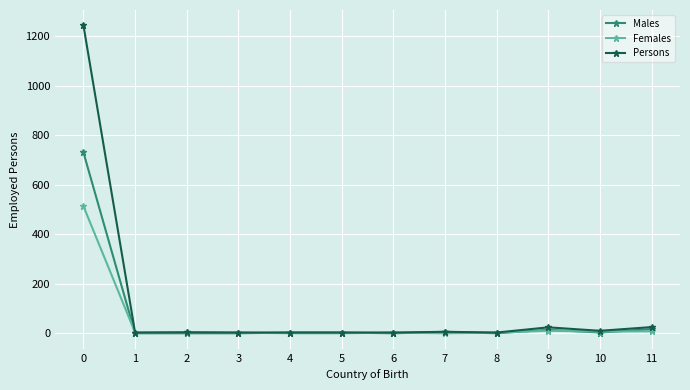

How many series are shown in this chart?

3